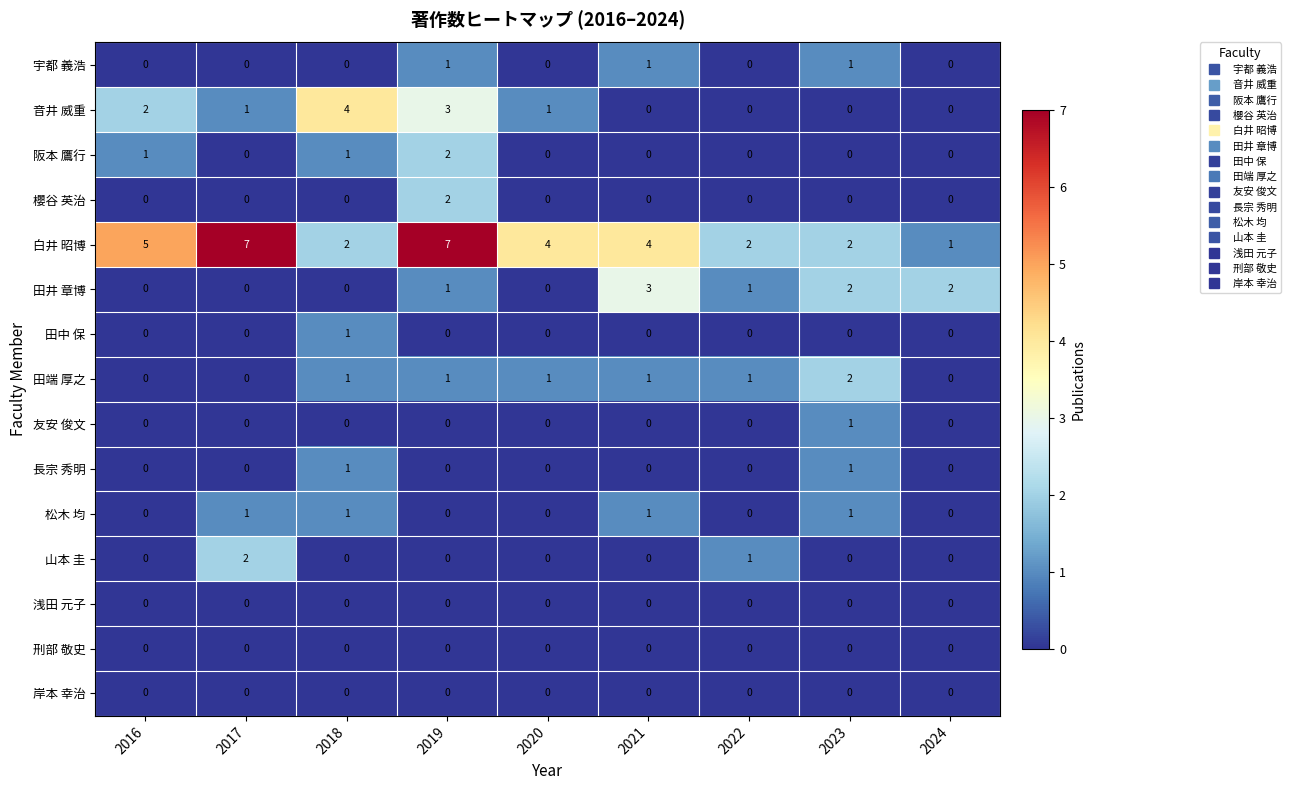

What is the greatest value displayed?

7